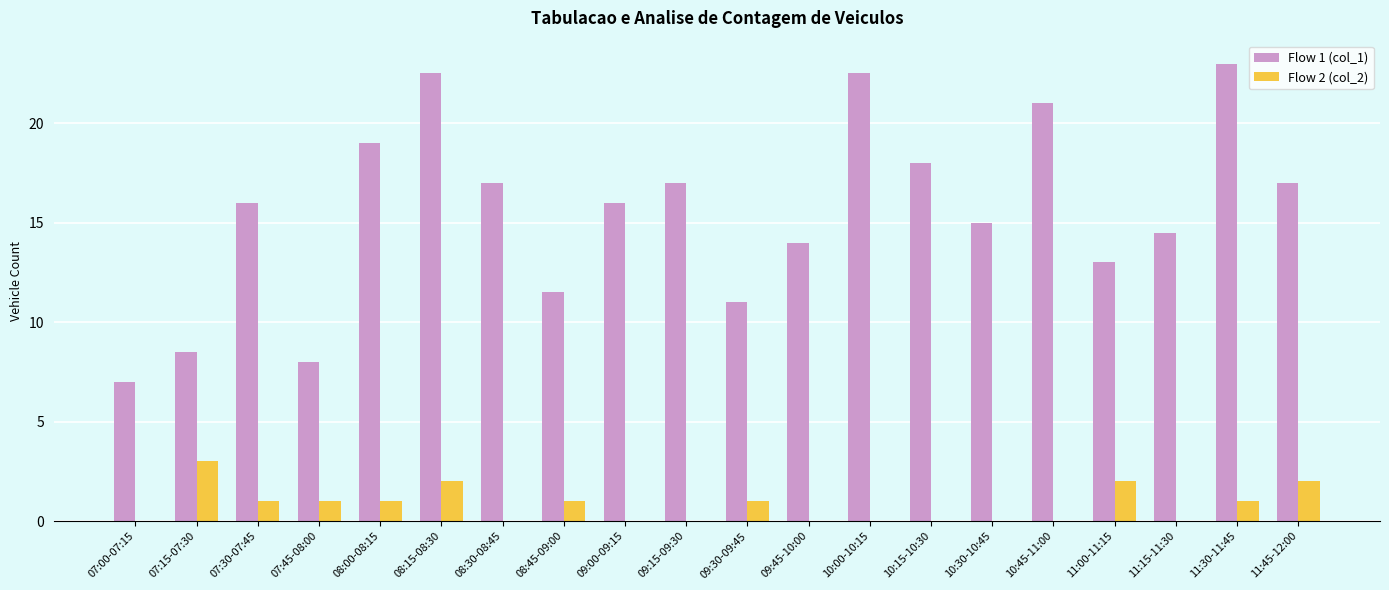

Is it true that Flow 2 (col_2) equals 0.0 at 07:00-07:15?

True